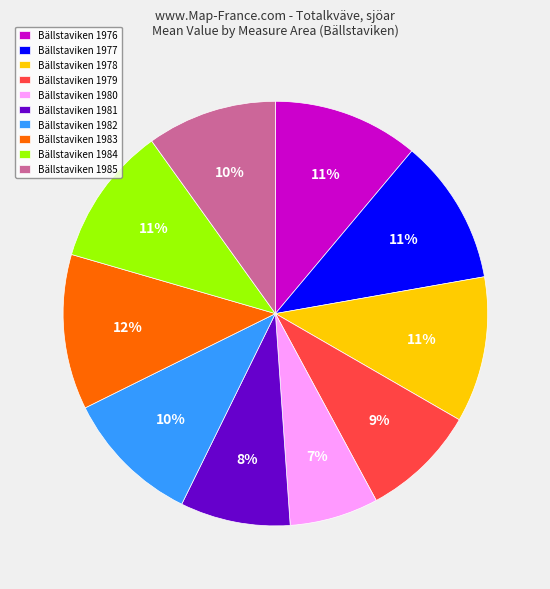

Which category has the smallest portion of the pie?

Bällstaviken 1980